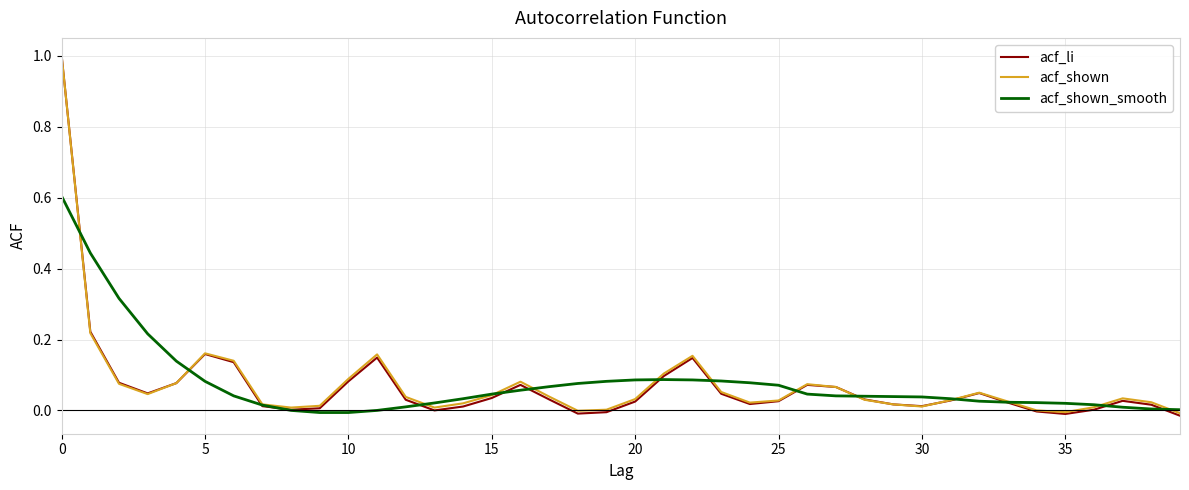

What is the highest value of the acf_shown series?

1.0